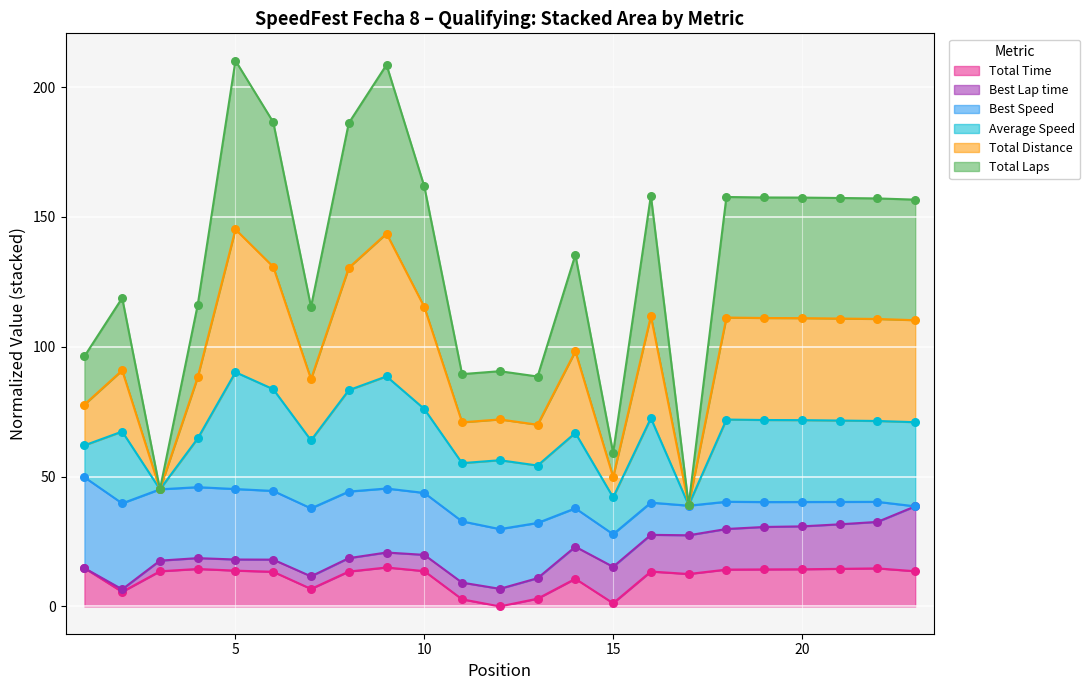

Which series has the widest spread of Y values?

Total Distance